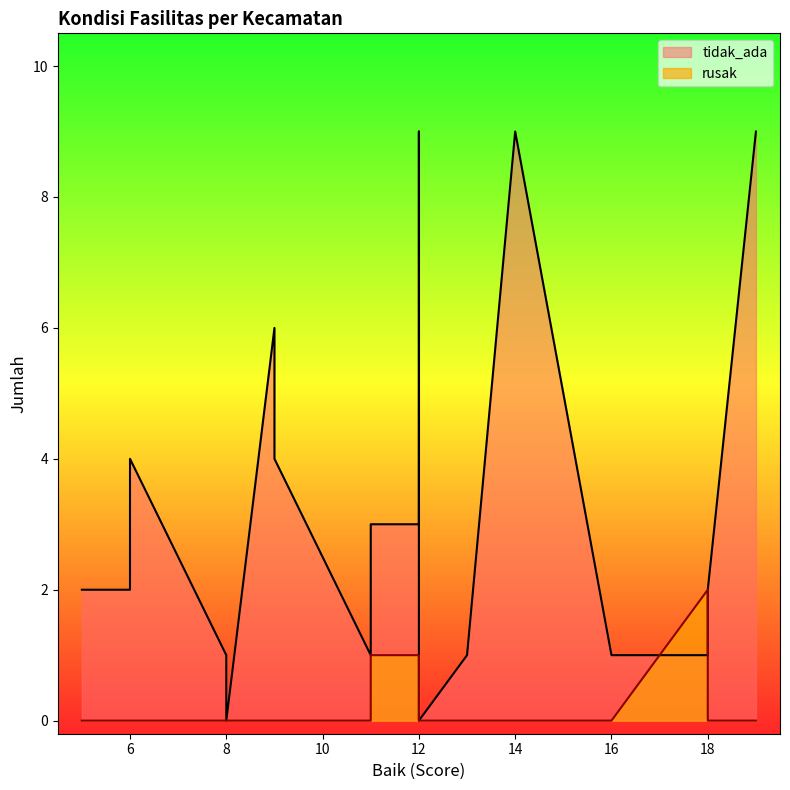

At how many categories does at least one series exceed 3?

6